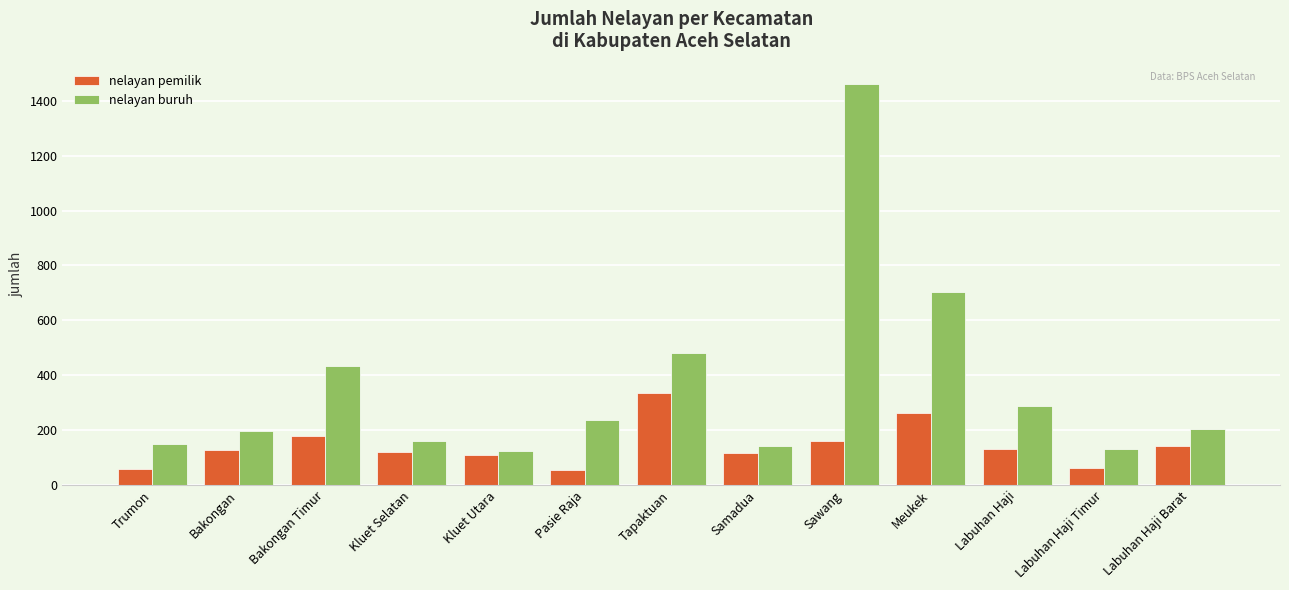

Are the bars grouped side by side (vs. stacked)?

Yes